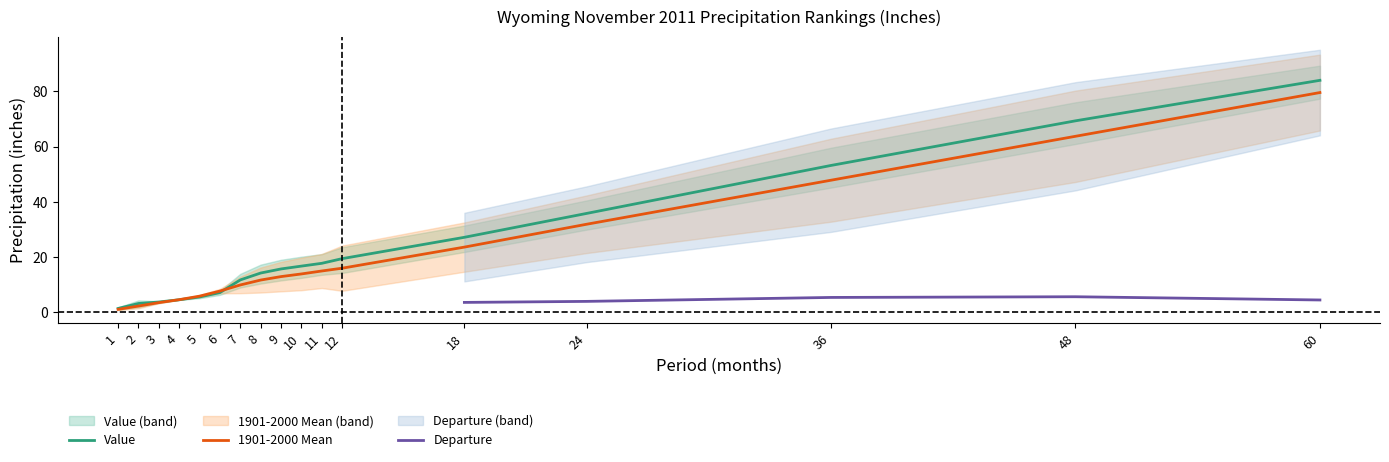

The value of Value at 18 is 27.1. True or false?

True